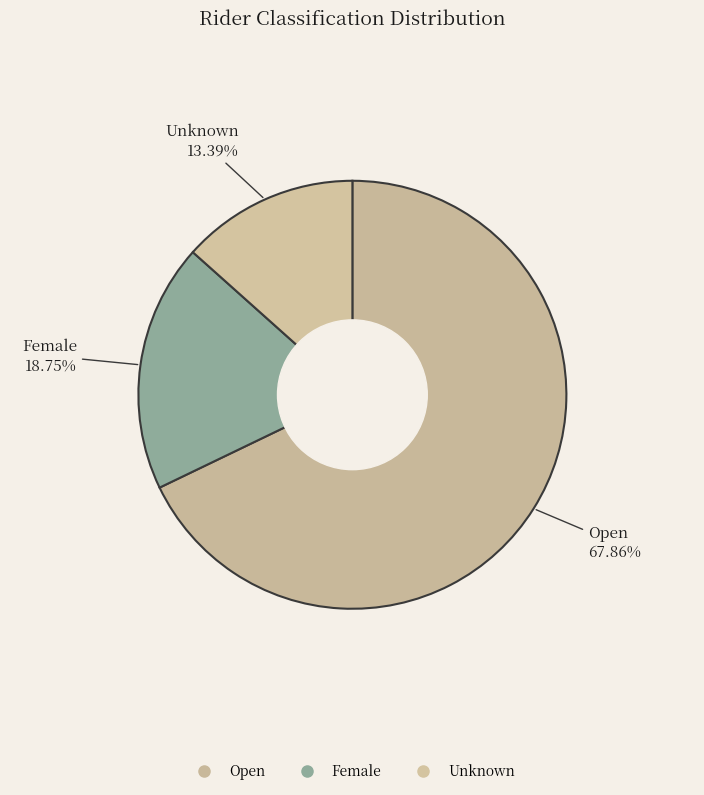

Which category has the biggest portion of the pie?

Open